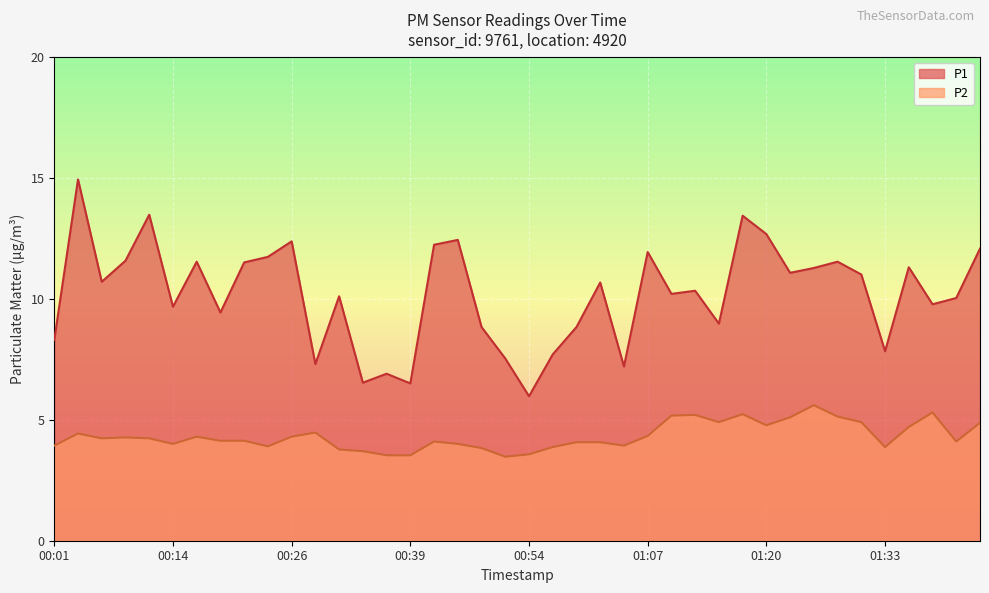

Where is P2 nearest to the value 4?

00:14